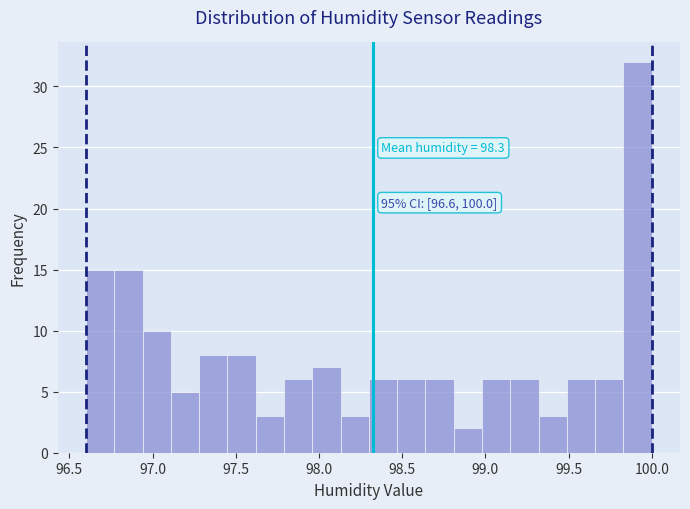

Read against the x-axis, roughly where is the centre of the tallest bar?

99.90